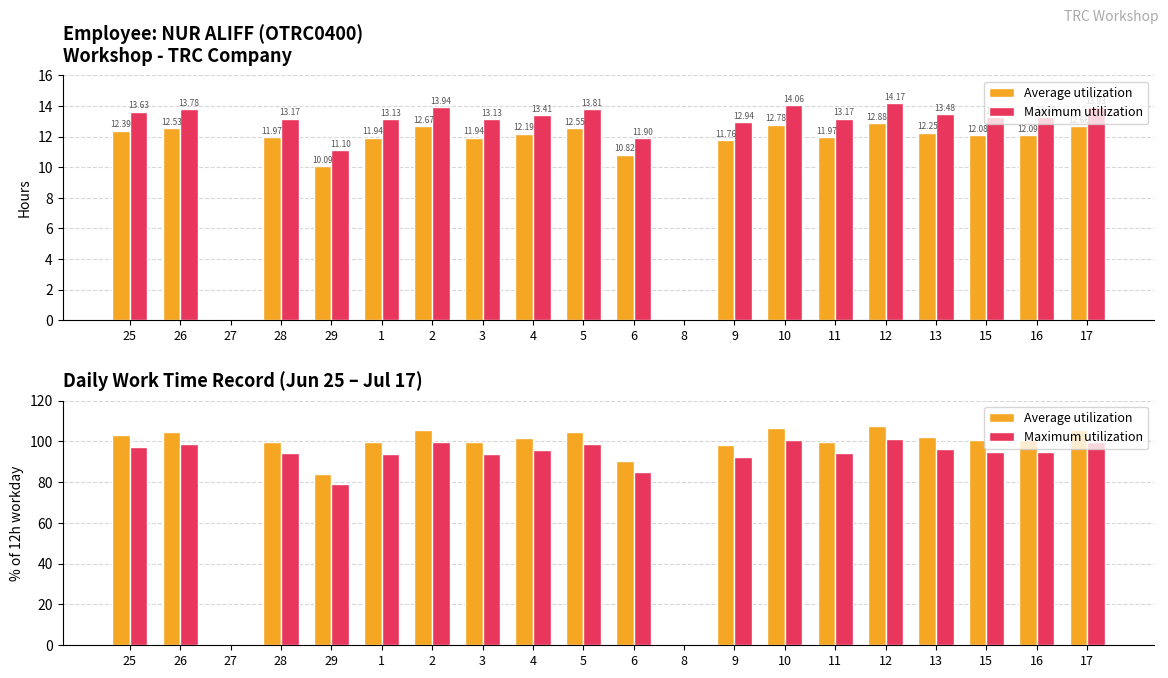

What position from the left is 10?

14